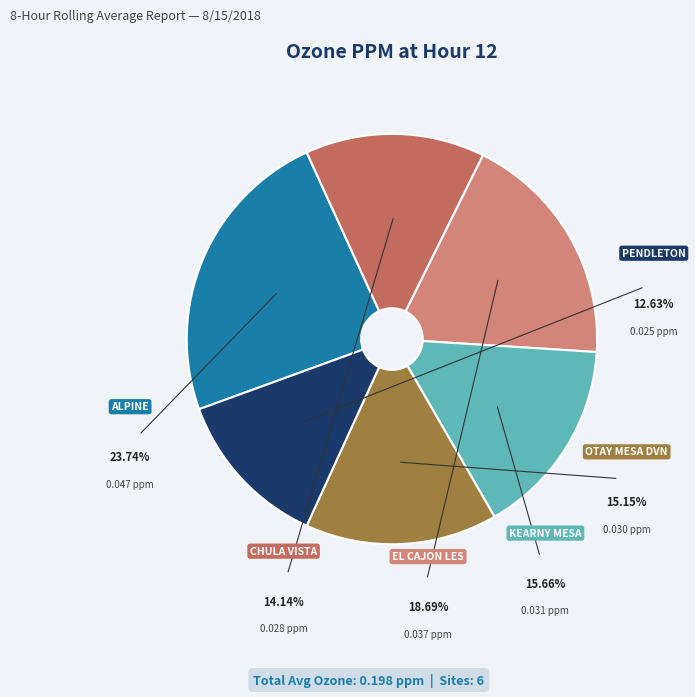

What is the smallest slice in the pie chart?

PENDLETON